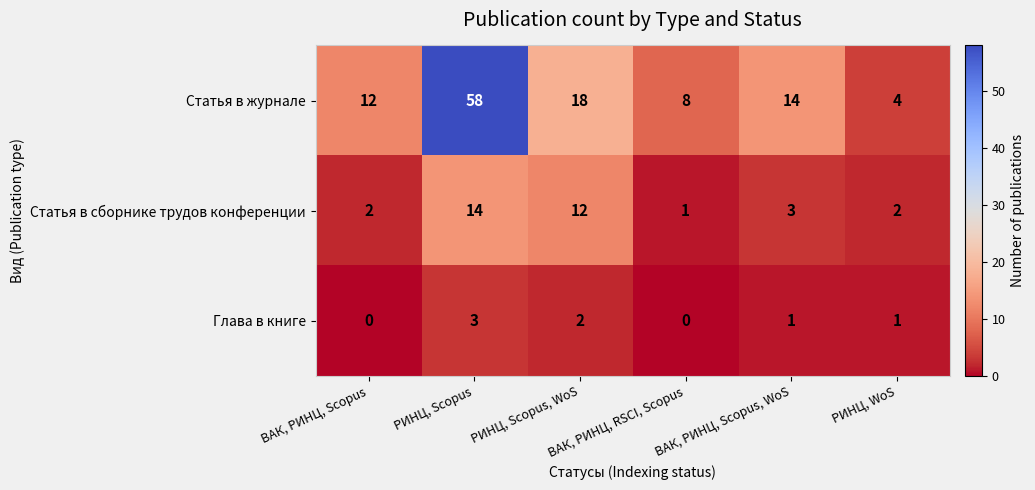

At how many categories does at least one series exceed 35?

1